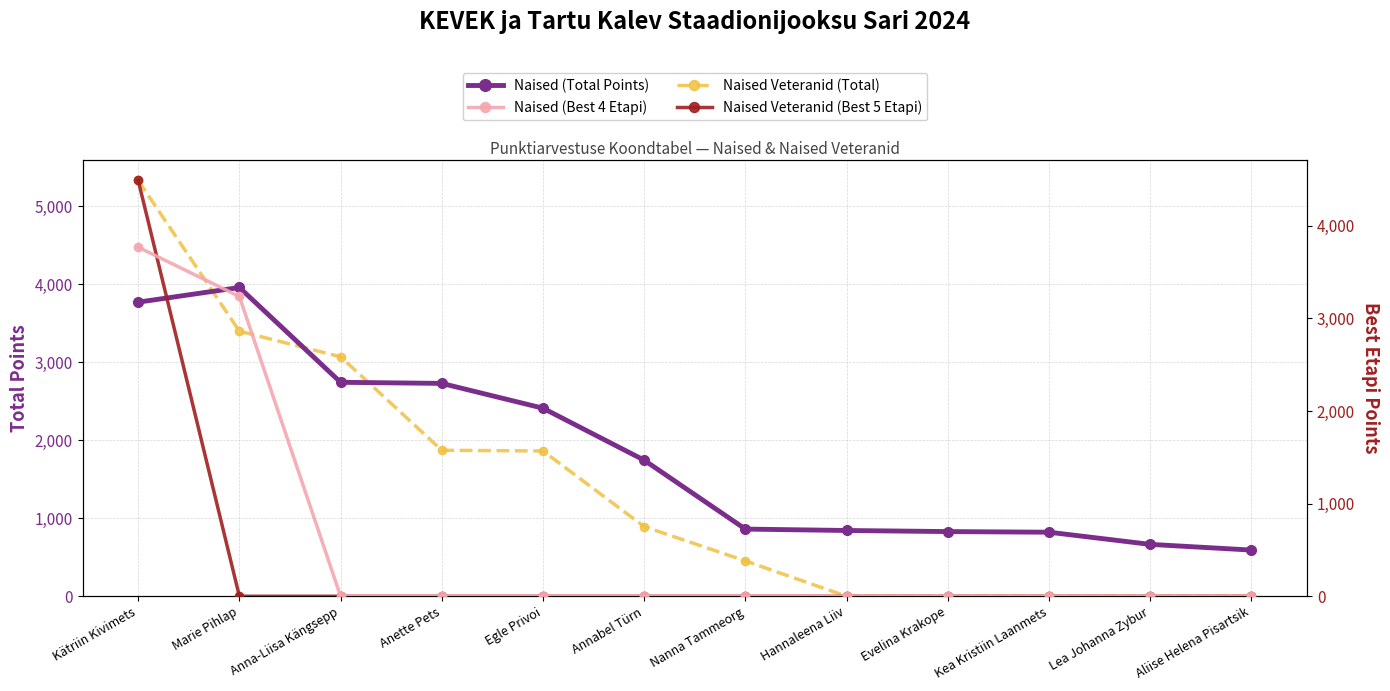

At Aliise Helena Pisartsik, list the series in order from smallest to largest.

Naised Veteranid (Total), Naised (Best 4 Etapi), Naised Veteranid (Best 5 Etapi), Naised (Total Points)